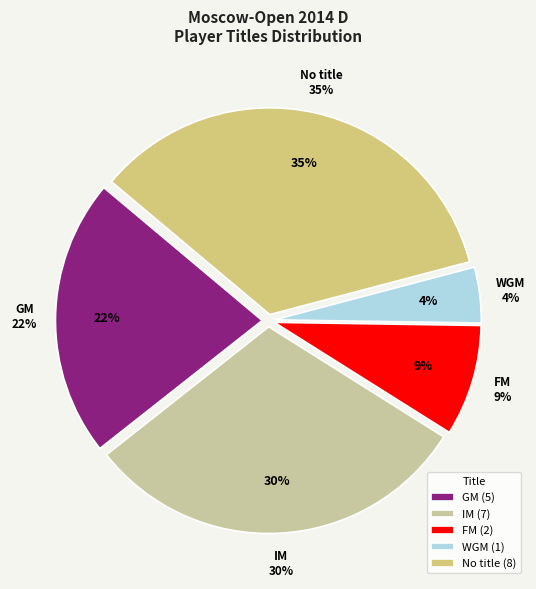

Count the number of slices in the pie.

5